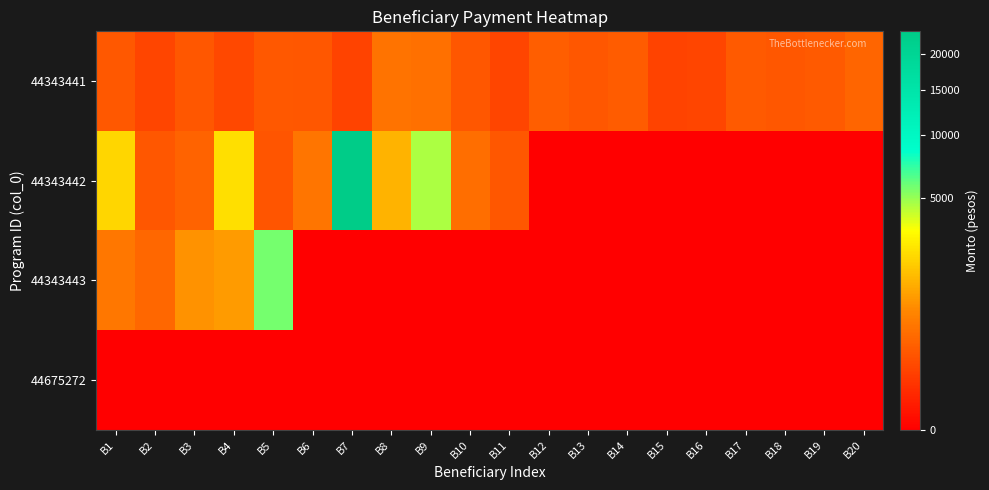

List the series in order of their peak value, highest first.

44343442, 44343443, 44343441, 44675272